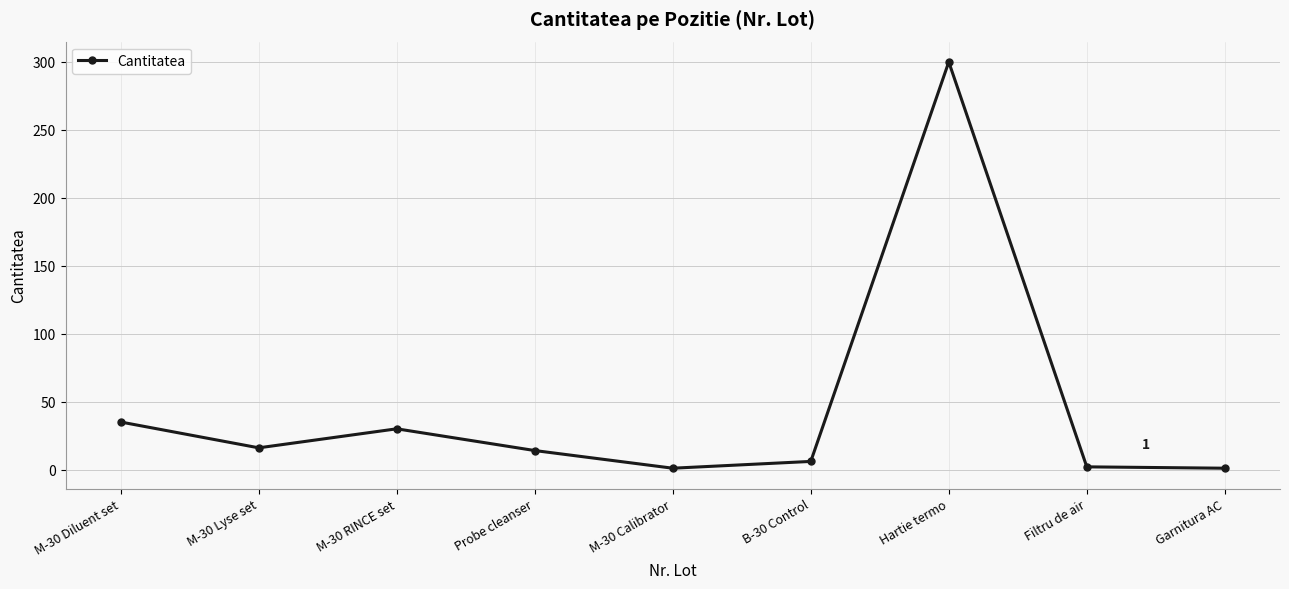

Between Hartie termo and M-30 Calibrator, which is larger?

Hartie termo